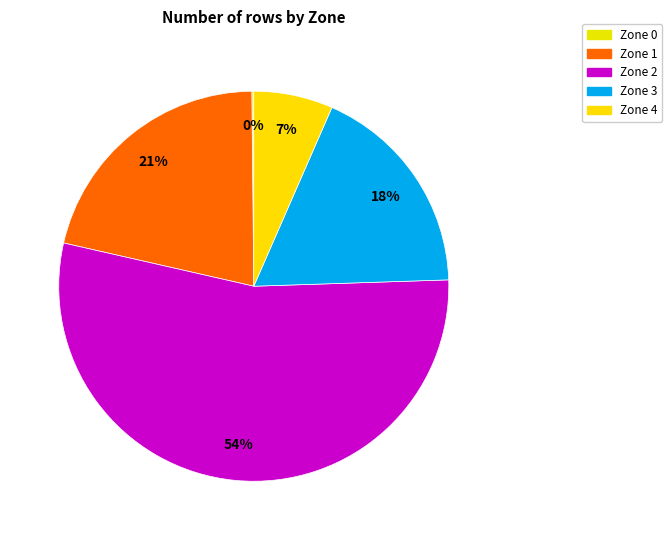

What is the largest slice in the pie chart?

Zone 2